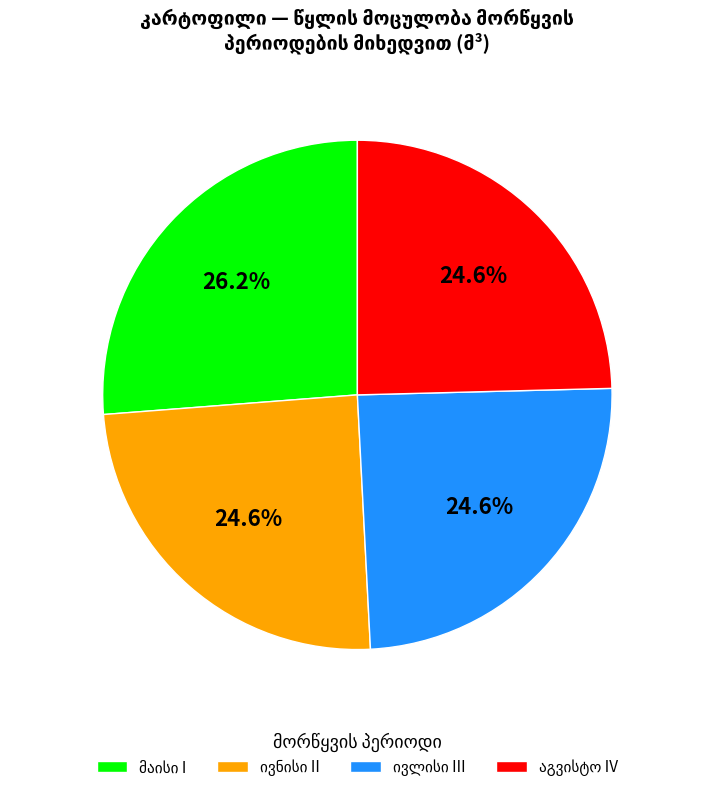

Is there a majority slice in this chart?

No